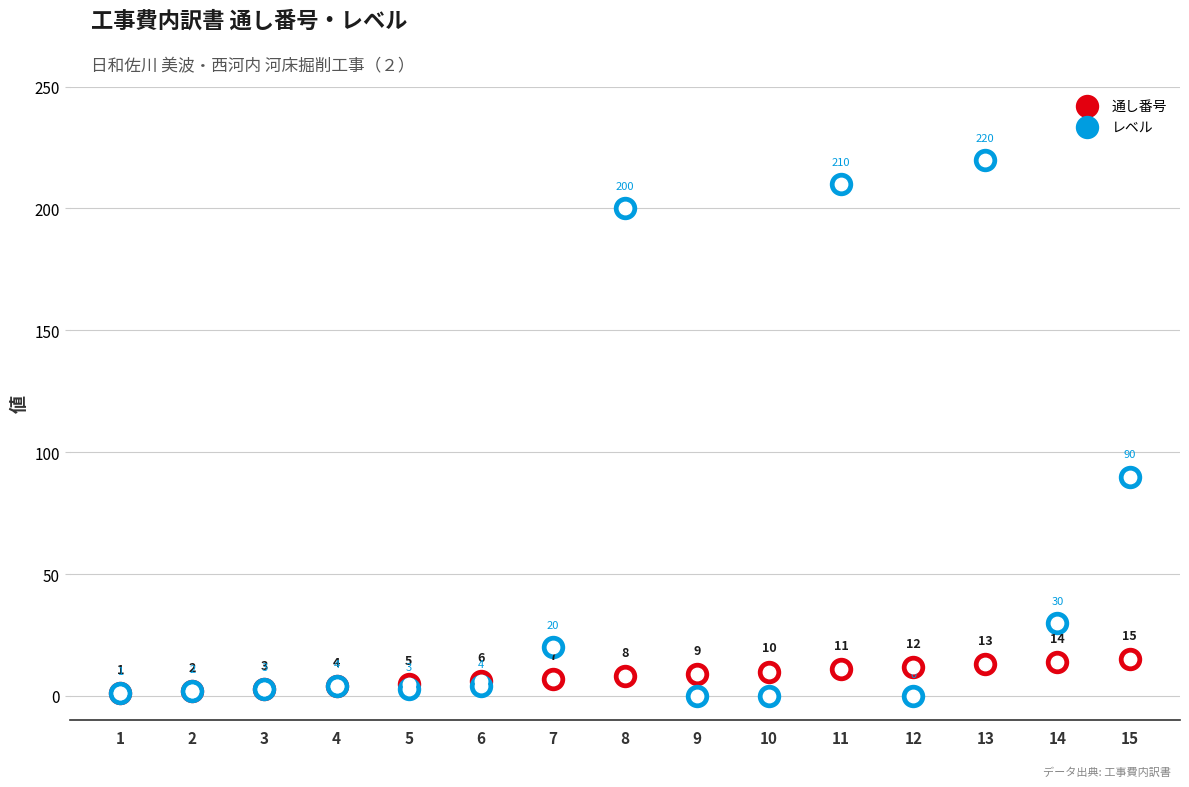

At which category is the sum across all series the highest?

13